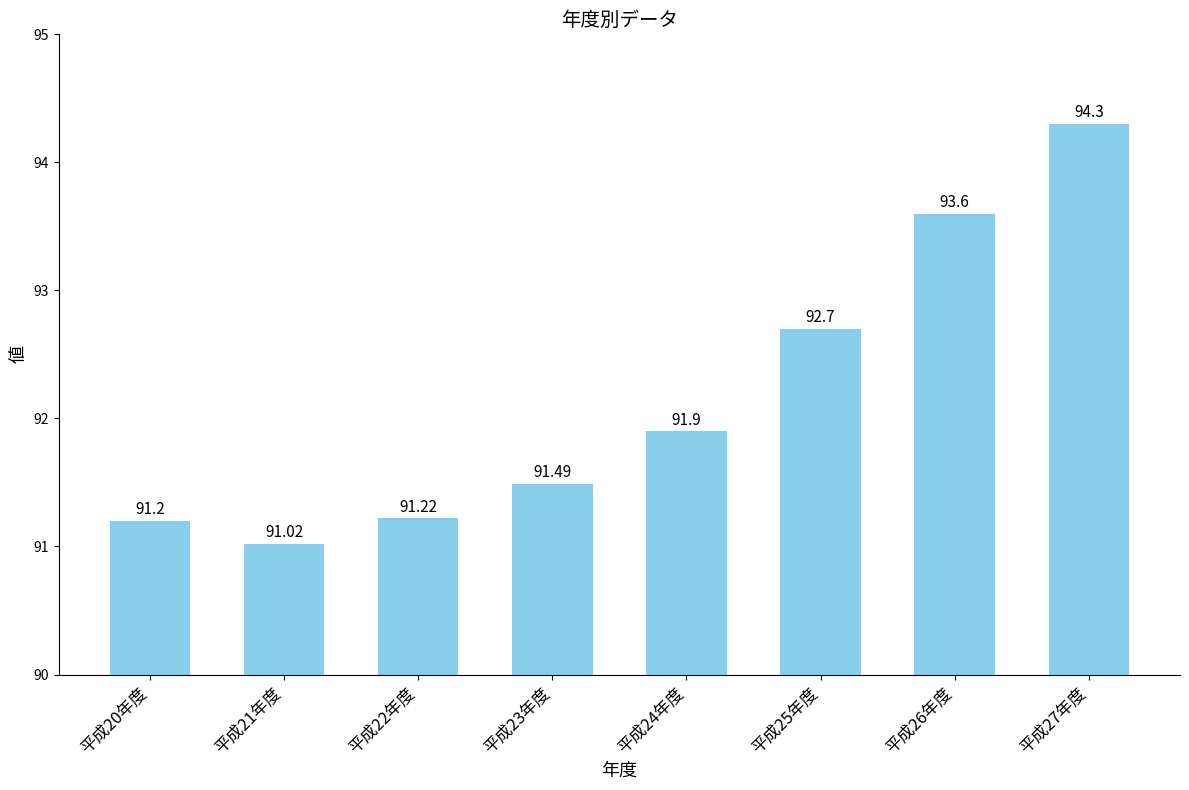

The value at 平成26年度 is 167.7. True or false?

False